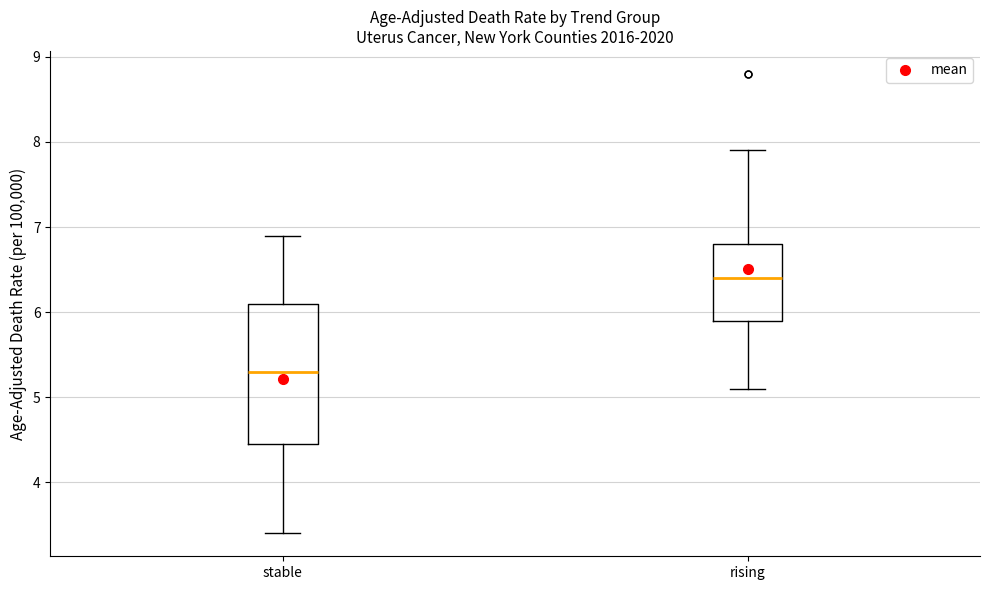

Reading left to right, transcribe this box plot: for each box, give where its median line is, the range the box spans, and where its two whiskers end, as read against the y-axis. The values are not printed on the chart, so give them approximately, as read against the axis.

stable: median 5.3, box 4.5 to 6.1, whiskers 3.4 to 6.9
rising: median 6.4, box 5.9 to 6.8, whiskers 5.1 to 7.9